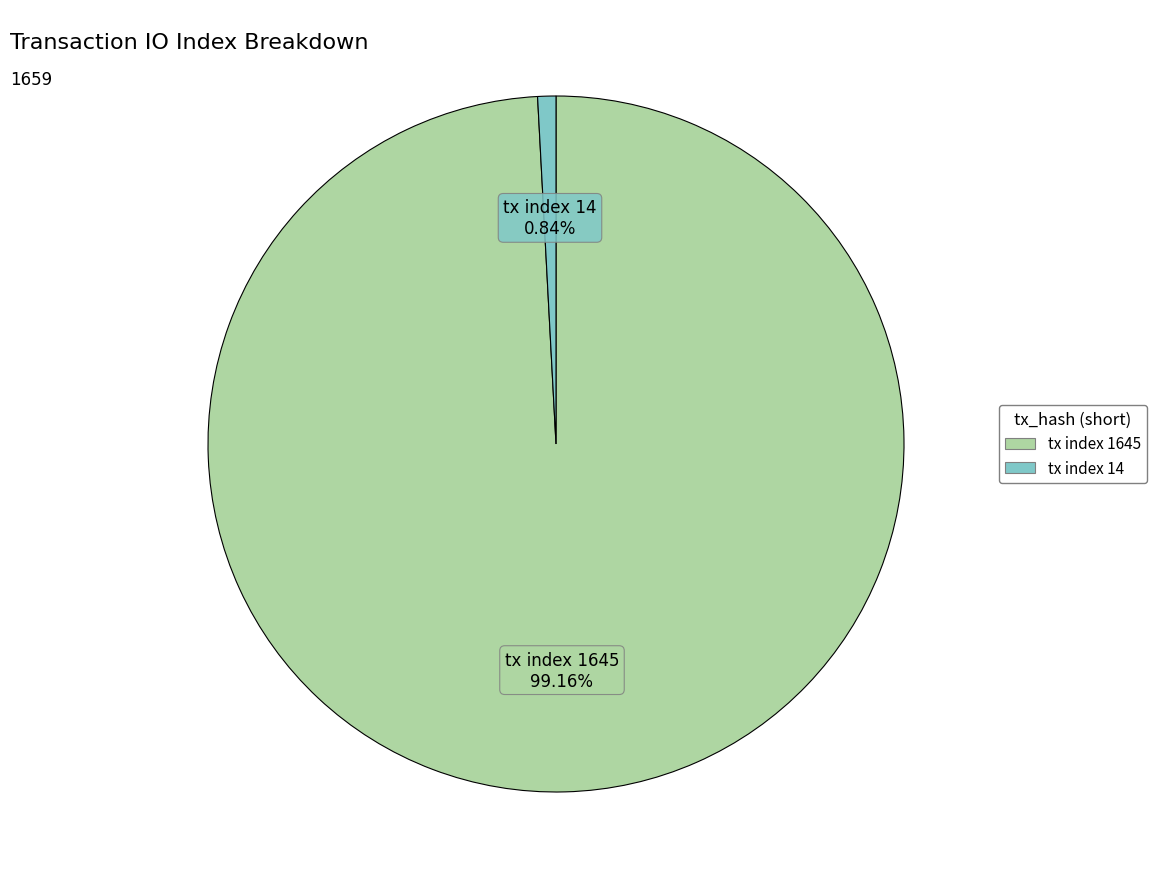

Is it true that tx index 1645 is 89% of the pie?

False